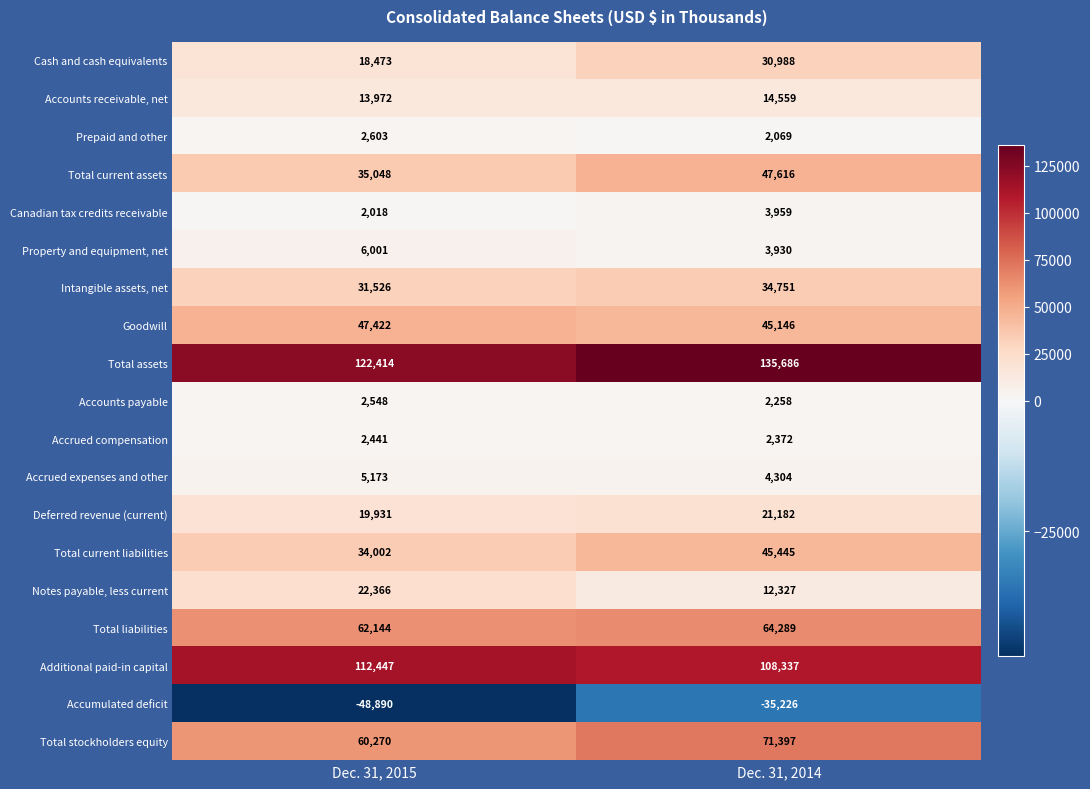

Which series has the widest spread of values?

Accumulated deficit